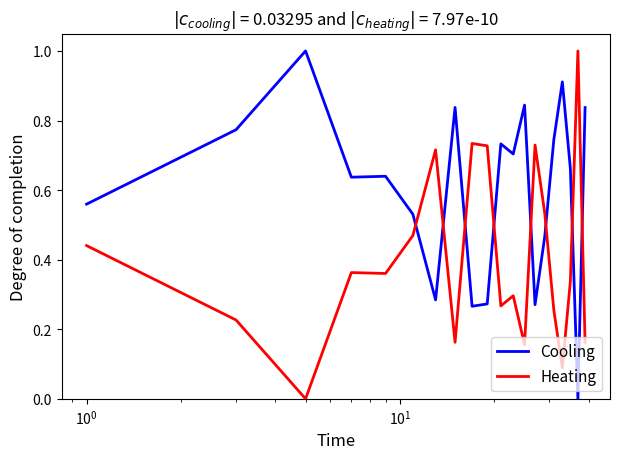

What is the greatest value displayed?

1.0